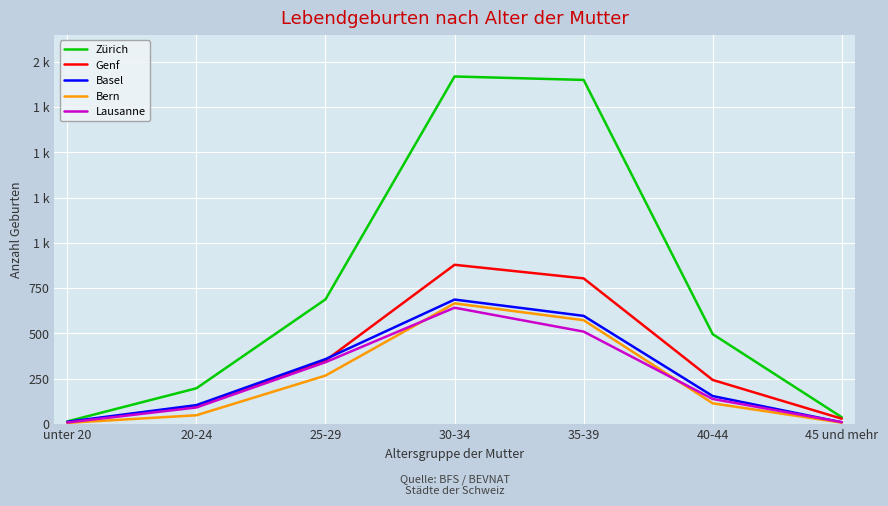

What is the total value across all series at 25-29?

2004